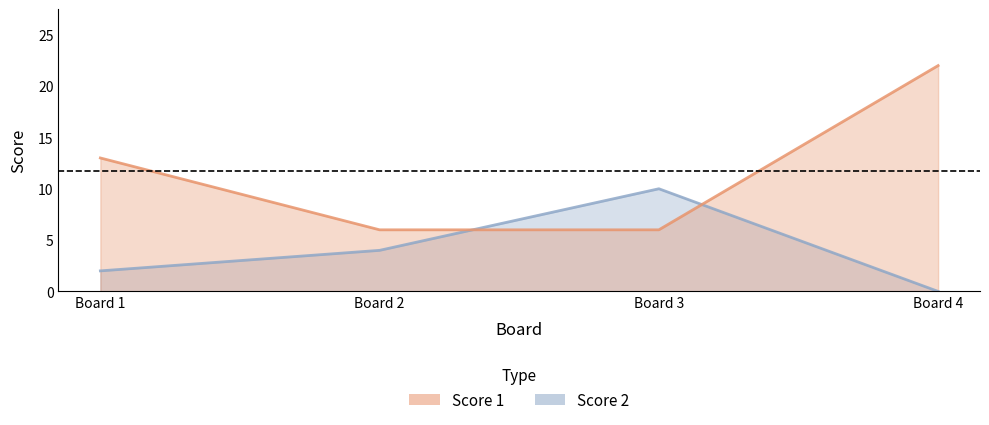

How many values in the Score 2 series are below 4?

2